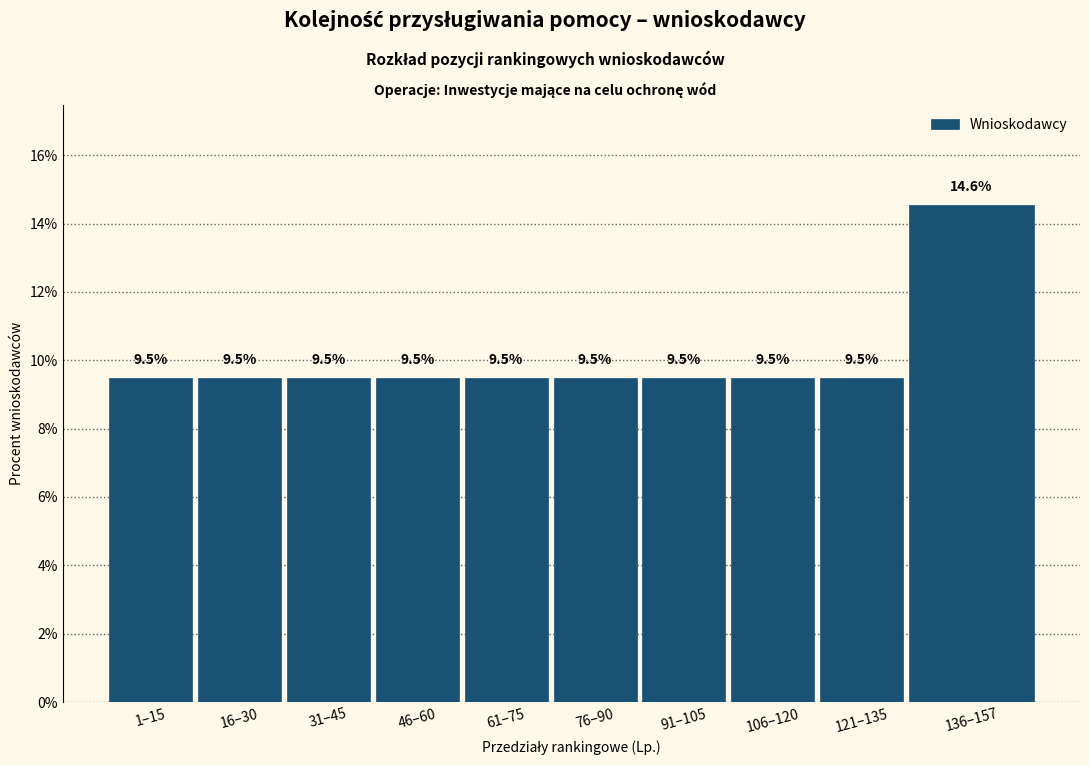

Reading left to right, extract all data points from this chart.

9.5	9.5	9.5	9.5	9.5	9.5	9.5	9.5	9.5	14.6